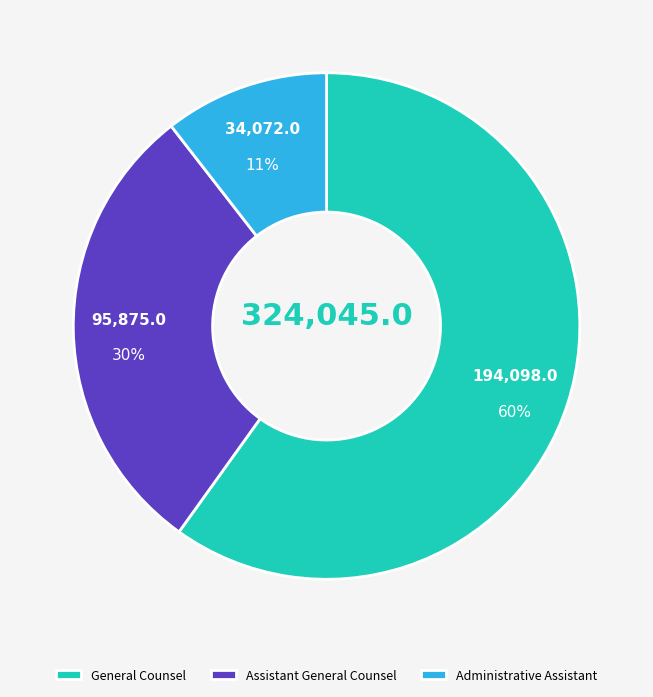

The Administrative Assistant slice represents 11% of the pie. True or false?

True